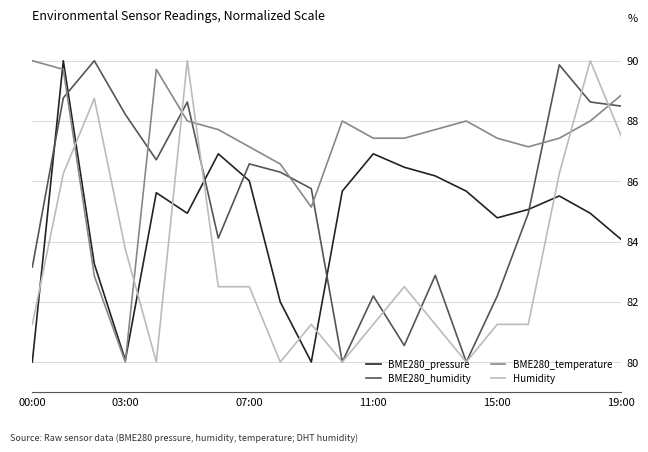

How many intersections are there between BME280_temperature and BME280_humidity?

8